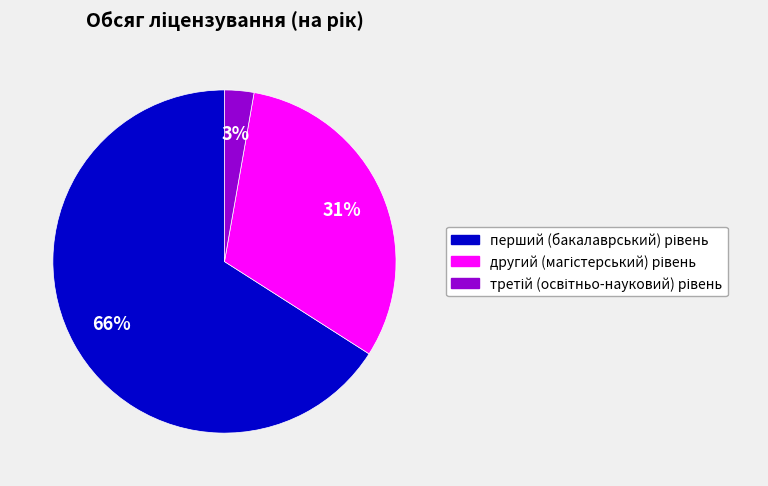

To the nearest percent, what is the average slice percentage?

33%